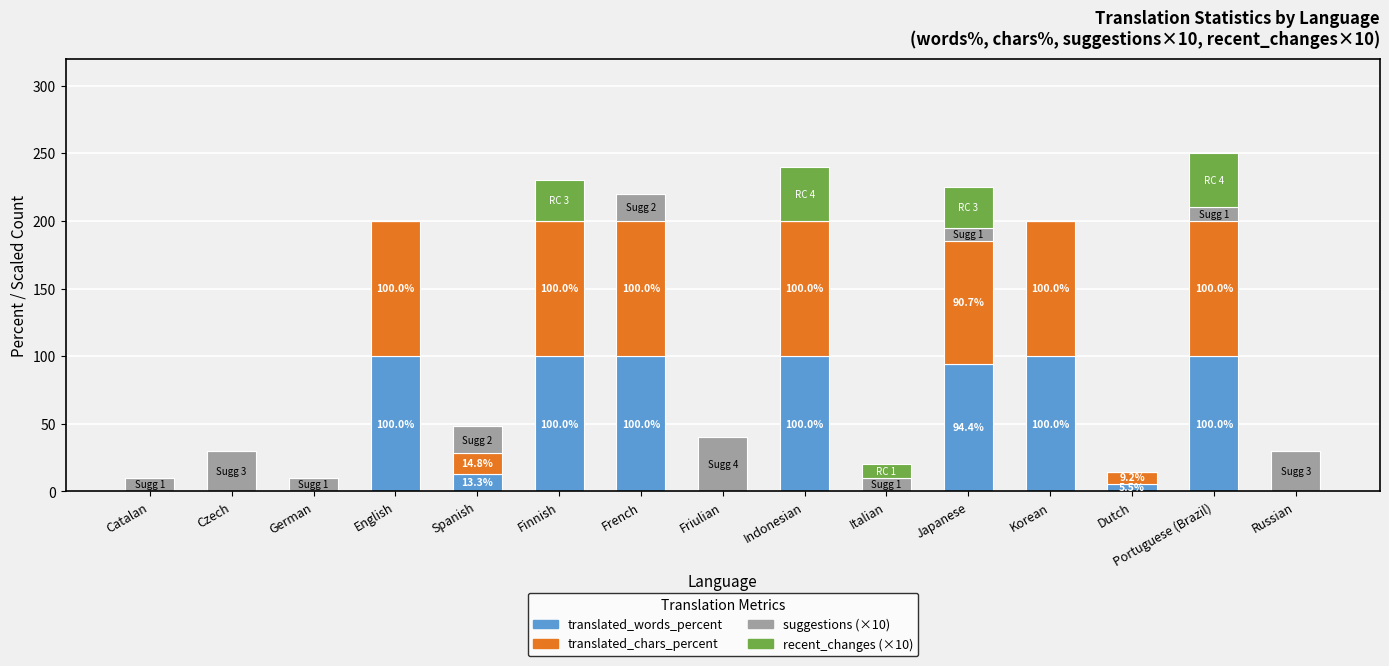

The translated_words_percent series shows 50.4 at Friulian. True or false?

False